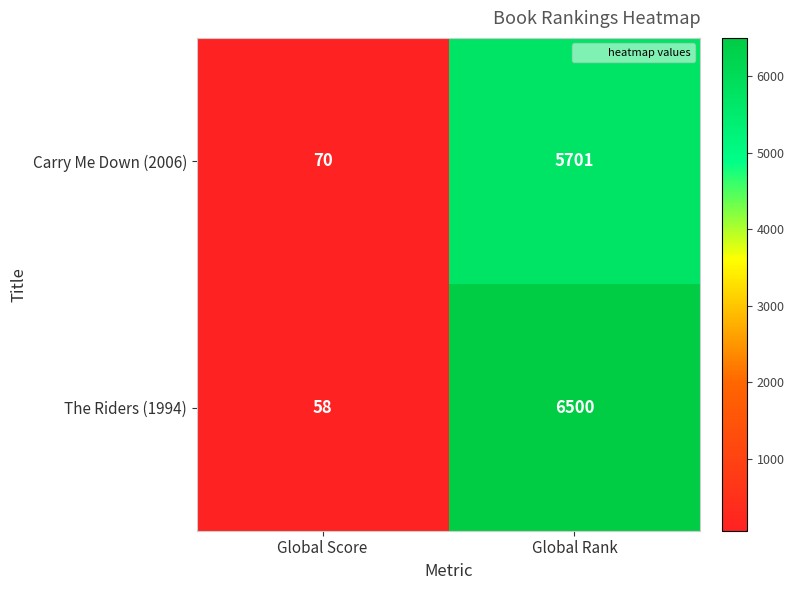

The Carry Me Down (2006) series shows 5701 at Global Rank. True or false?

True